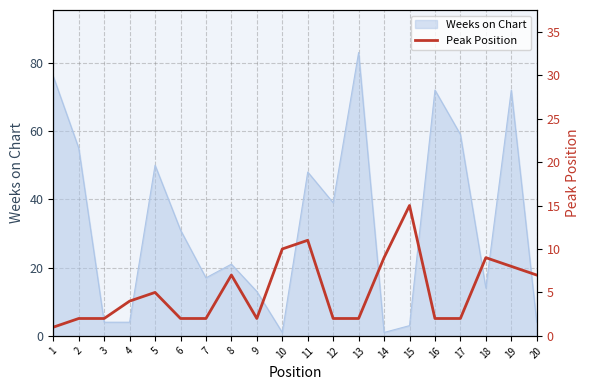

What is the change in value from 8 to 12?

-5